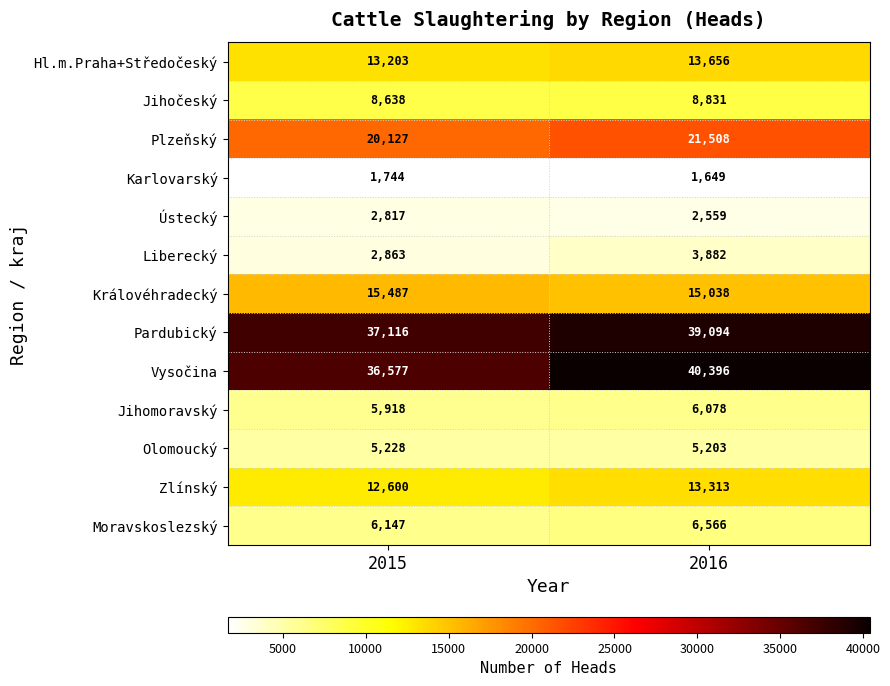

Where is Vysočina nearest to the value 38486?

2015